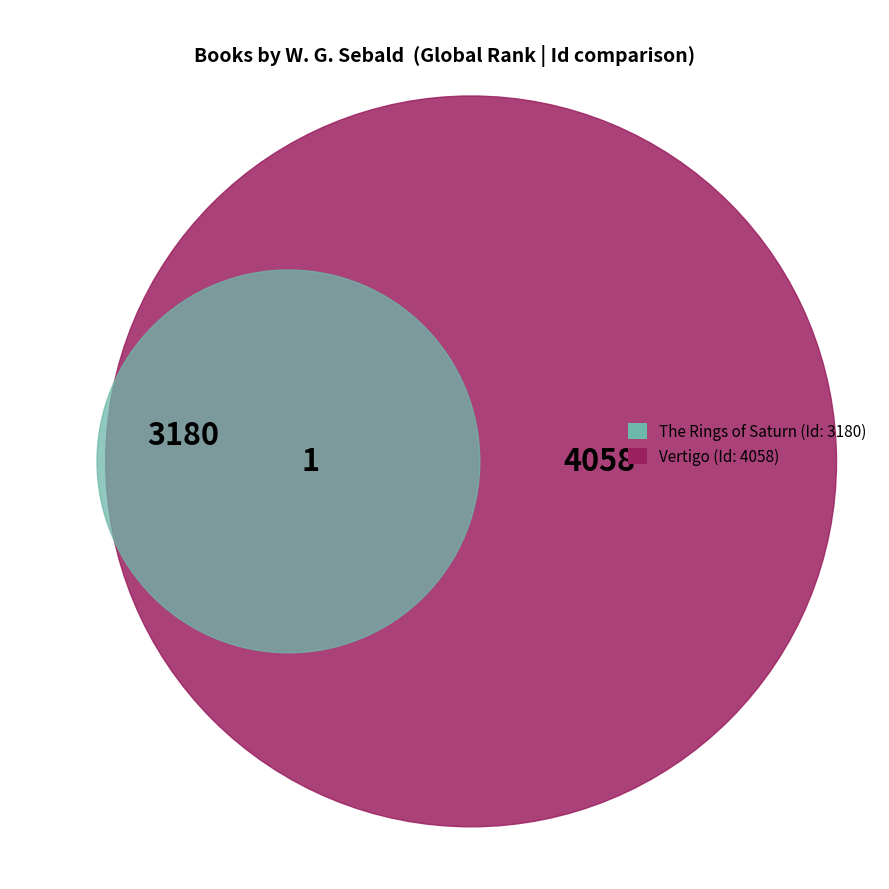

Is Vertigo the majority of the pie?

Yes